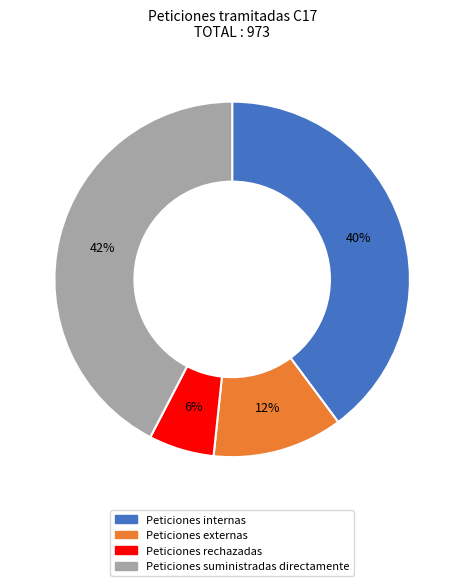

Which has a higher value, Peticiones rechazadas or Peticiones internas?

Peticiones internas